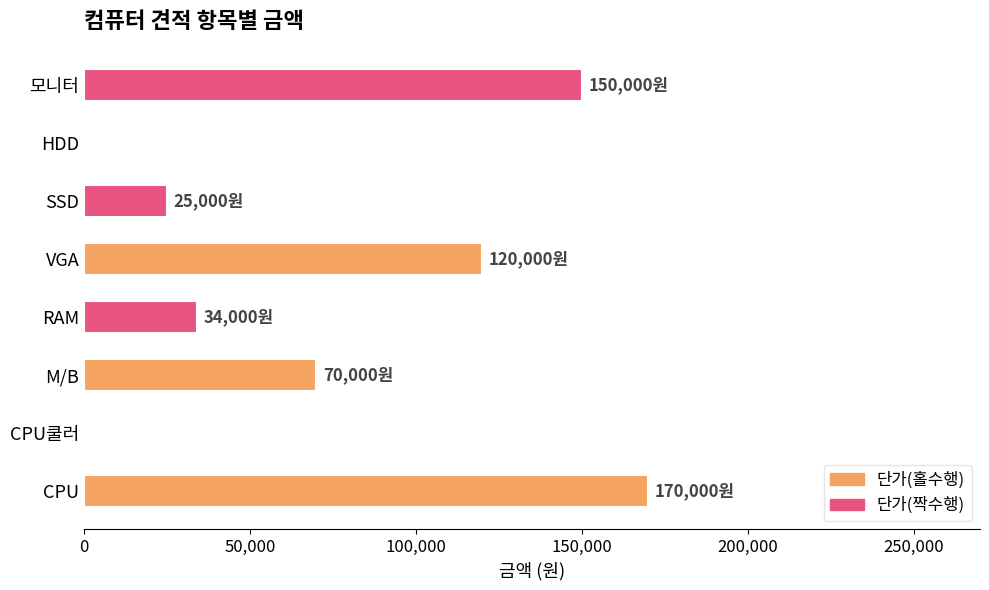

Is it true that the value at SSD is 25000?

True